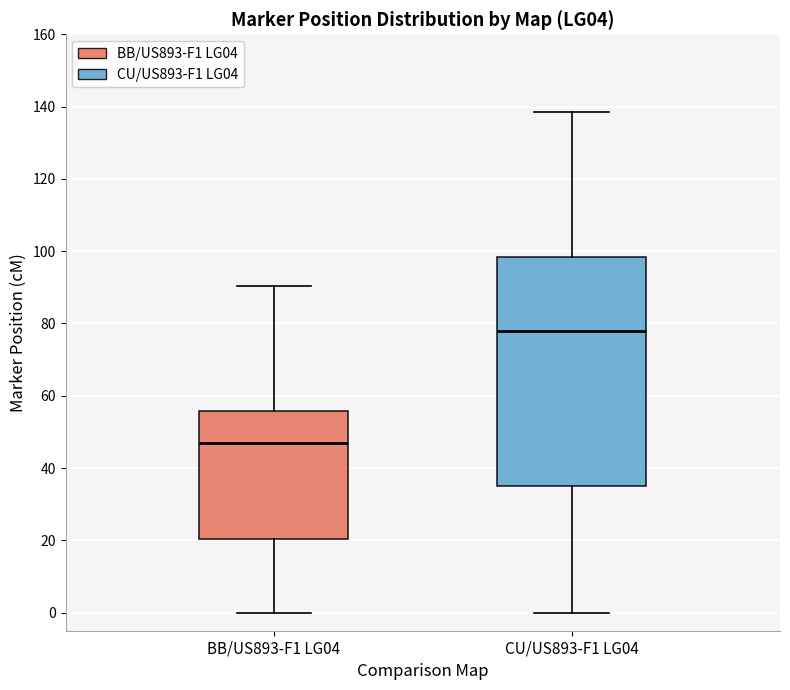

Which box's median line is the highest?

CU/US893-F1 LG04